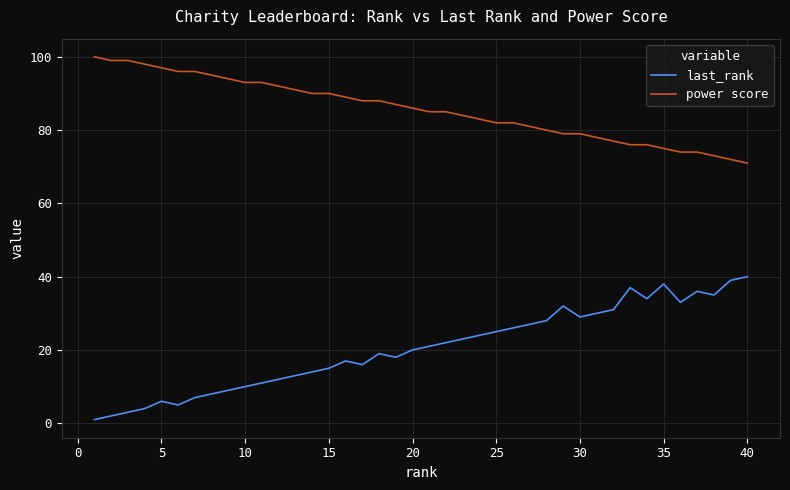

List the series in order of their peak value, highest first.

power score, last_rank